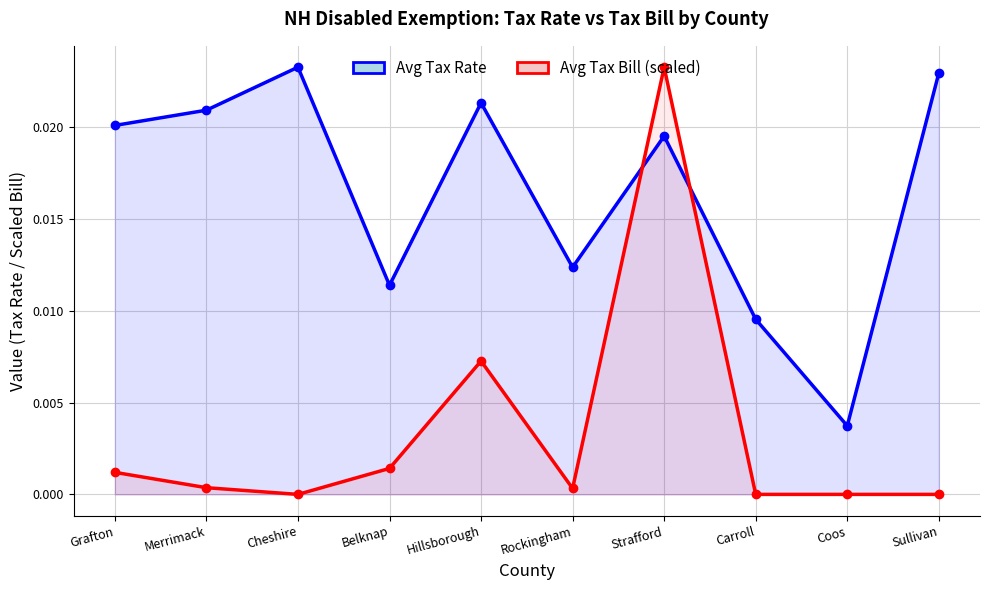

True or false: Avg Tax Rate has more than 0 interior local peaks.

True